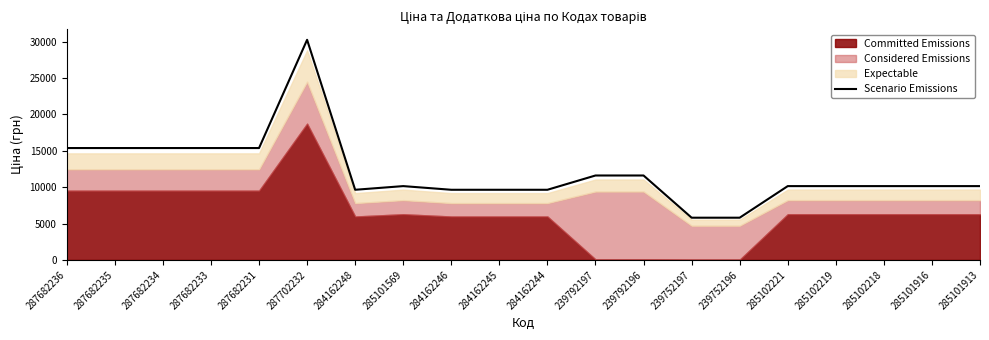

Reading right to left, extract all data points from this chart.

285101913=10147.9	285101916=10147.9	285102218=10147.9	285102219=10147.9	285102221=10147.9	239752196=5804.4	239752197=5804.4	239792196=11607.8	239792197=11607.8	284162244=9644.4	284162245=9644.4	284162246=9644.4	285101569=10147.9	284162248=9644.4	287702232=30262.9	287682231=15382.1	287682233=15382.1	287682234=15382.1	287682235=15382.1	287682236=15382.1